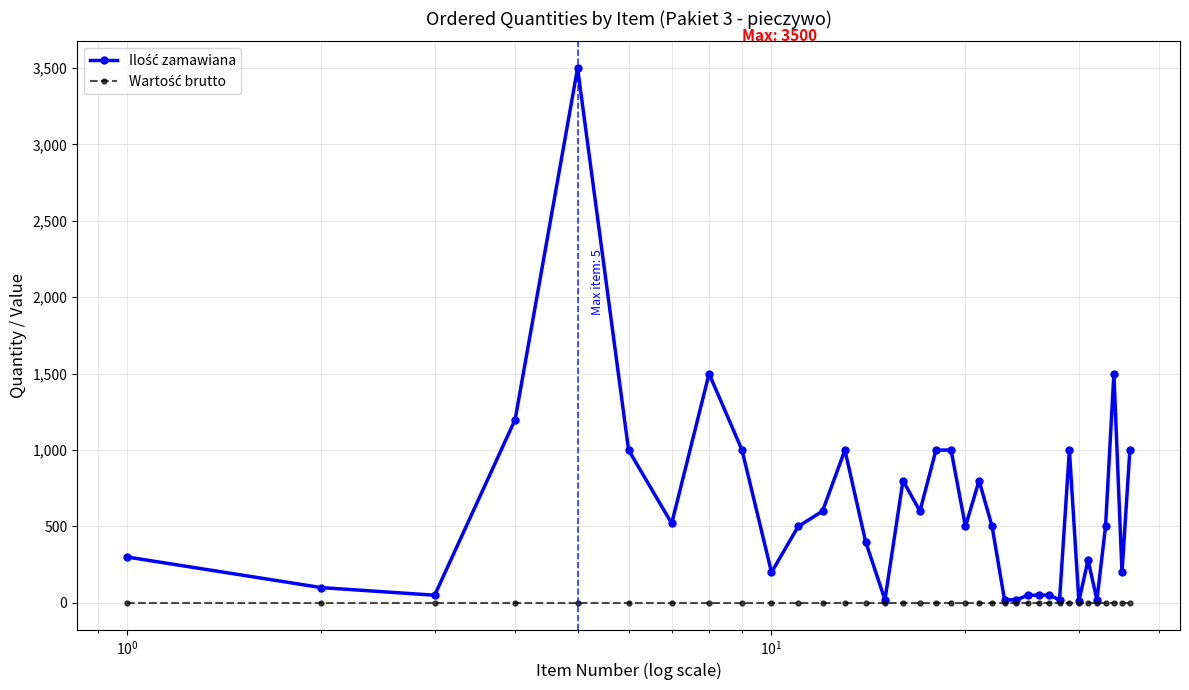

Does the chart have visible grid lines?

Yes